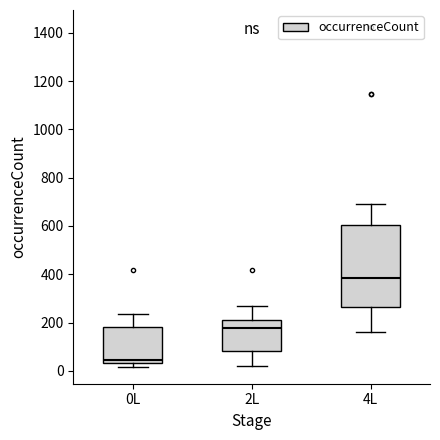

Comparing the boxes themselves (not the whiskers), which one is the tallest?

4L